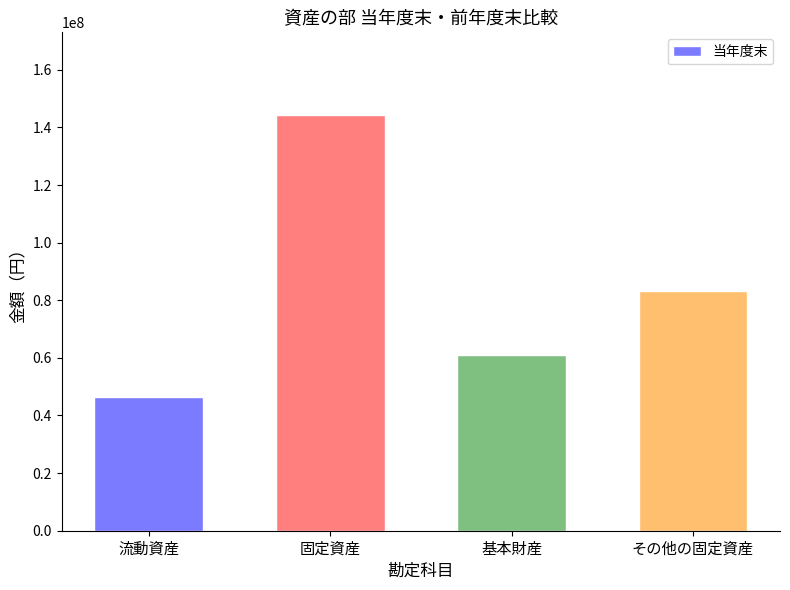

Does the chart contain stacked bars?

No